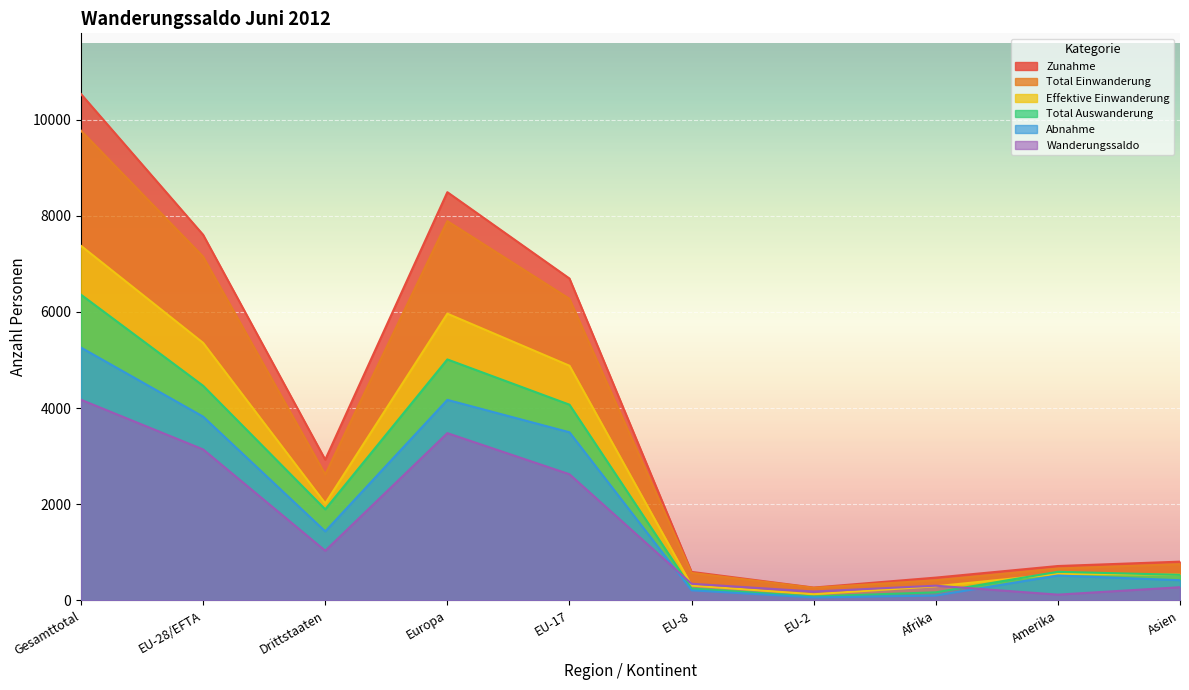

Does the chart display data point markers on the line(s)?

No